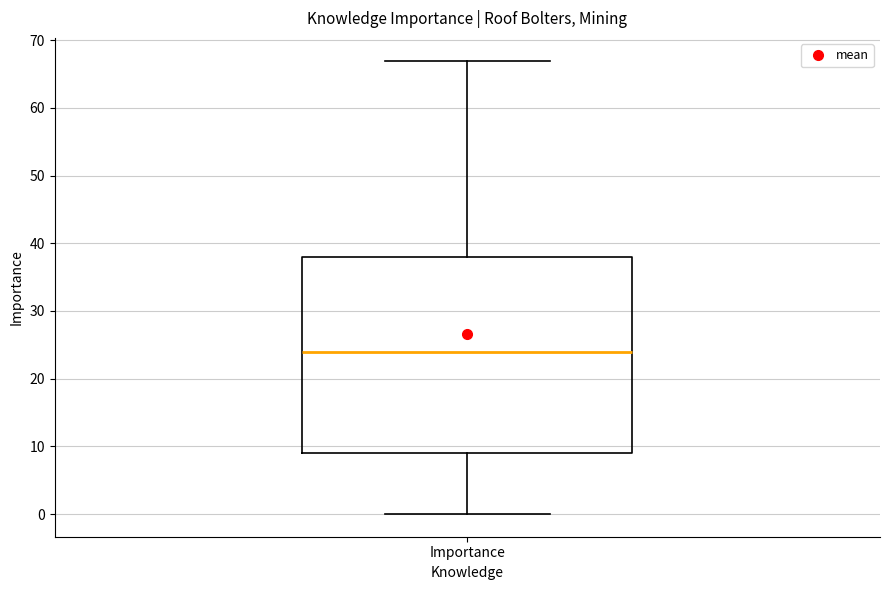

Read this box plot against the y-axis: the position of the median line, the range covered by the box, and the ends of both whiskers. The values are not printed on the chart, so give them approximately, as read against the axis.

median 24, box 9 to 38, whiskers 0 to 67